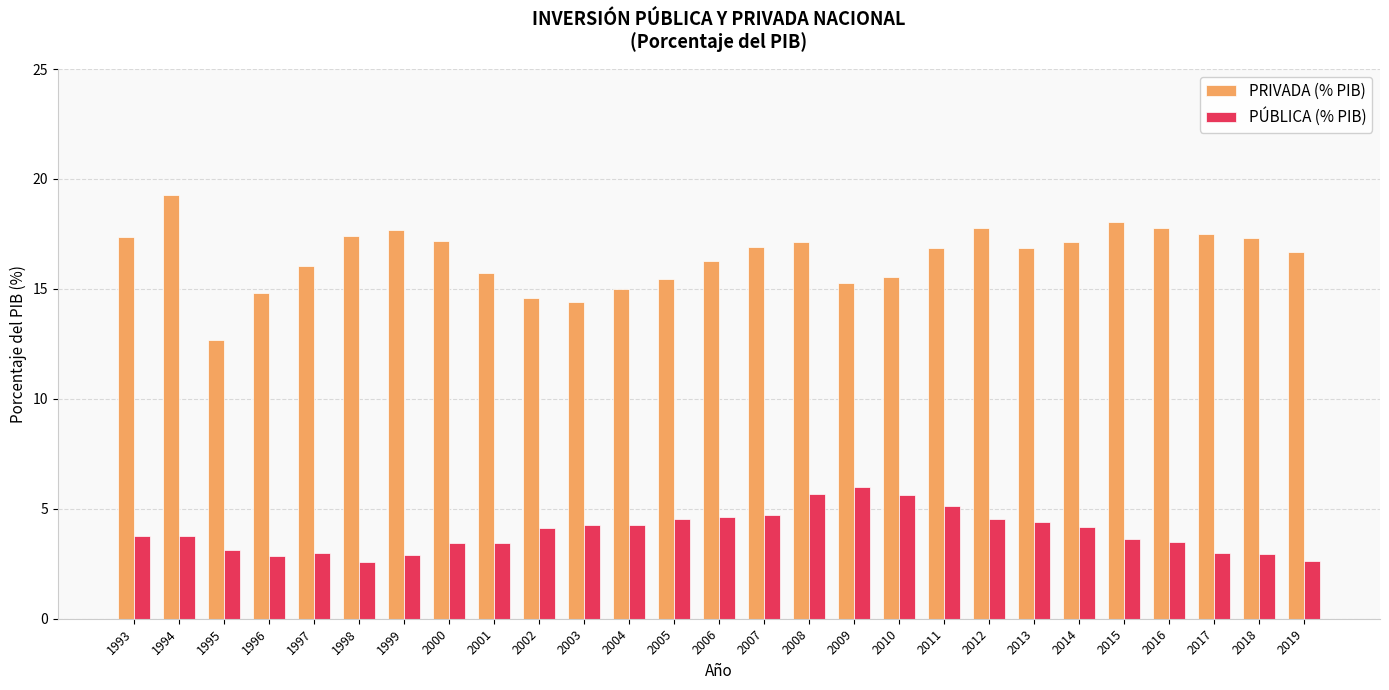

Is it true that PRIVADA (% PIB) equals 4.6 at 2012?

False